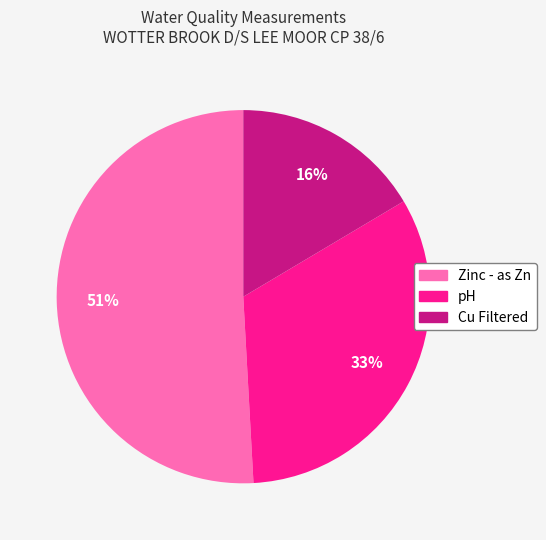

What percentage is the Zinc - as Zn slice, to the nearest percent?

51%